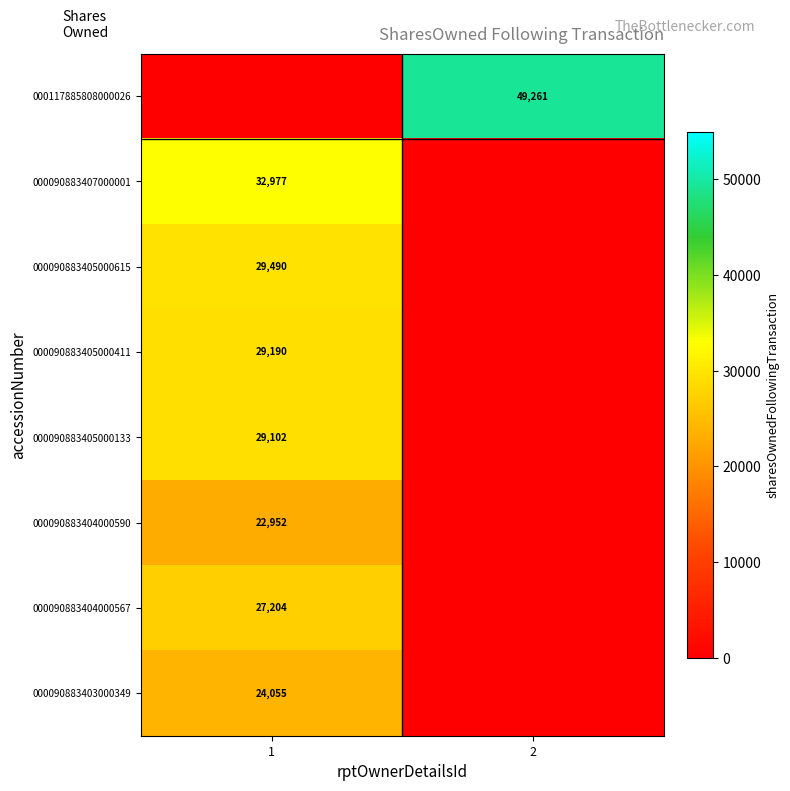

Which has a higher value, 2 or 1?

2